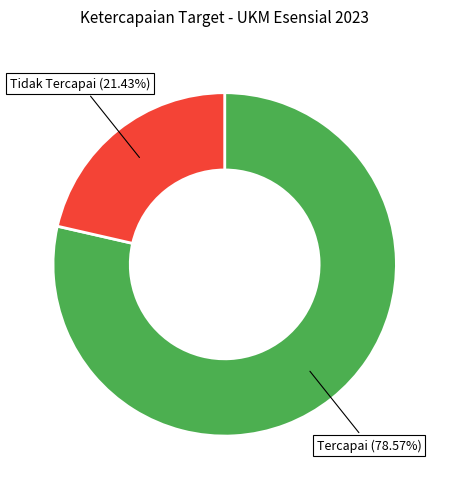

Combined, what portion of the pie is Tercapai and Tidak Tercapai?

100.0%